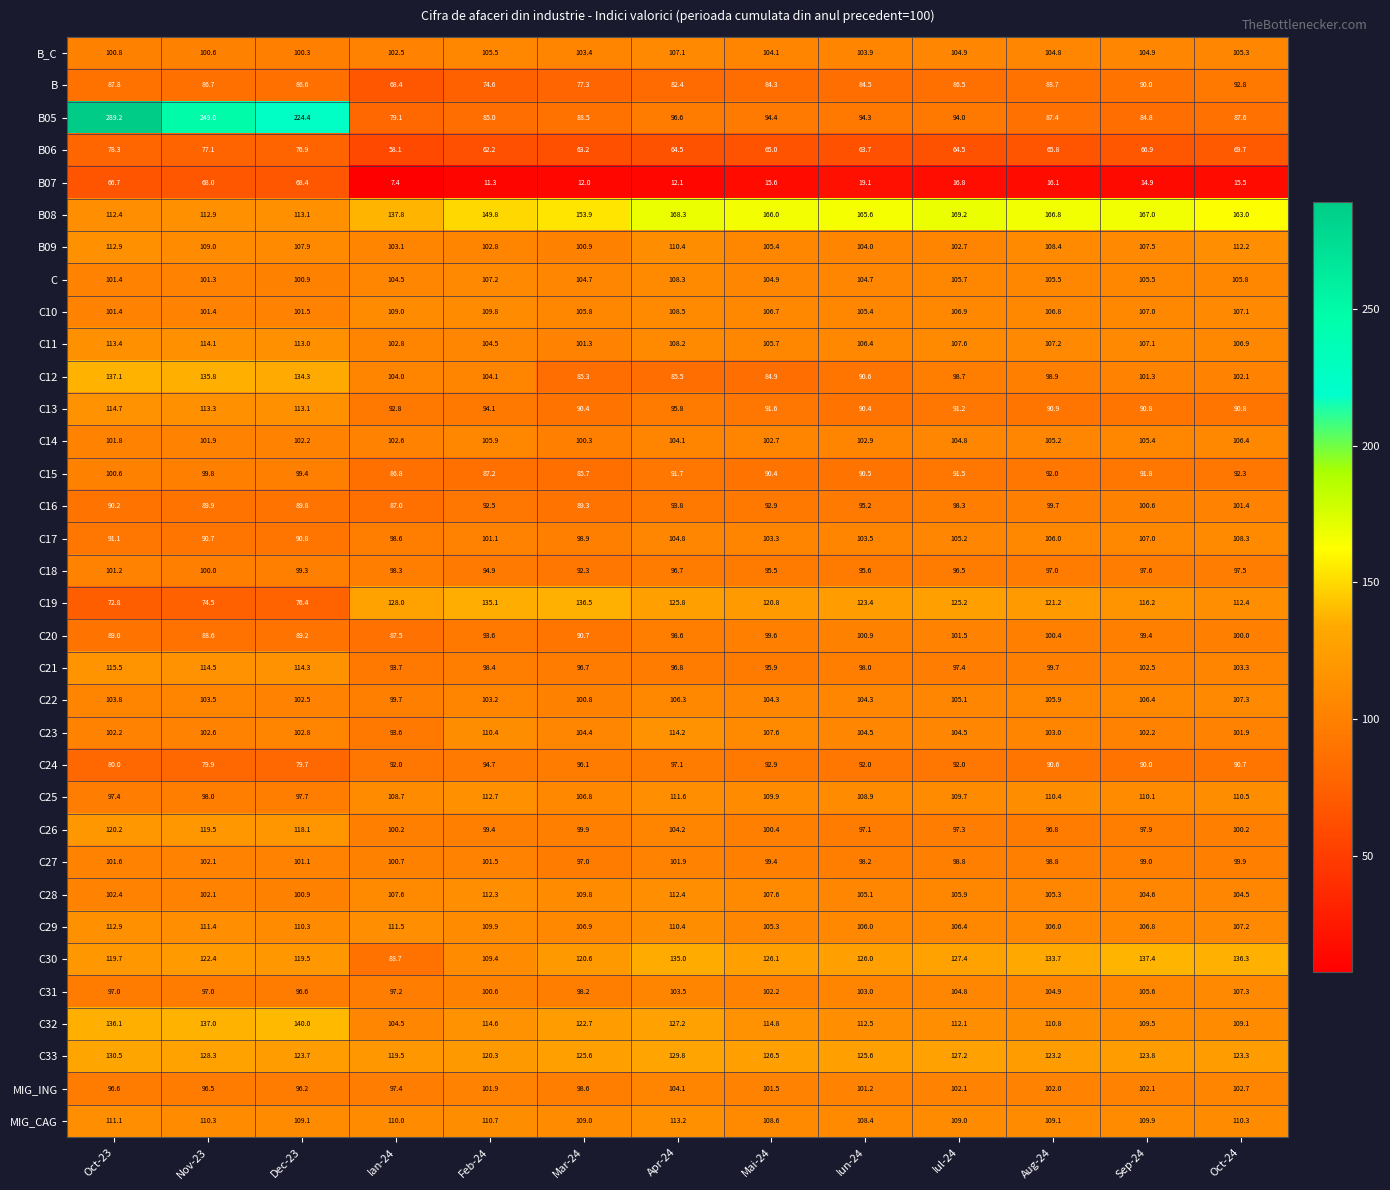

Count the number of categories in the chart.

13